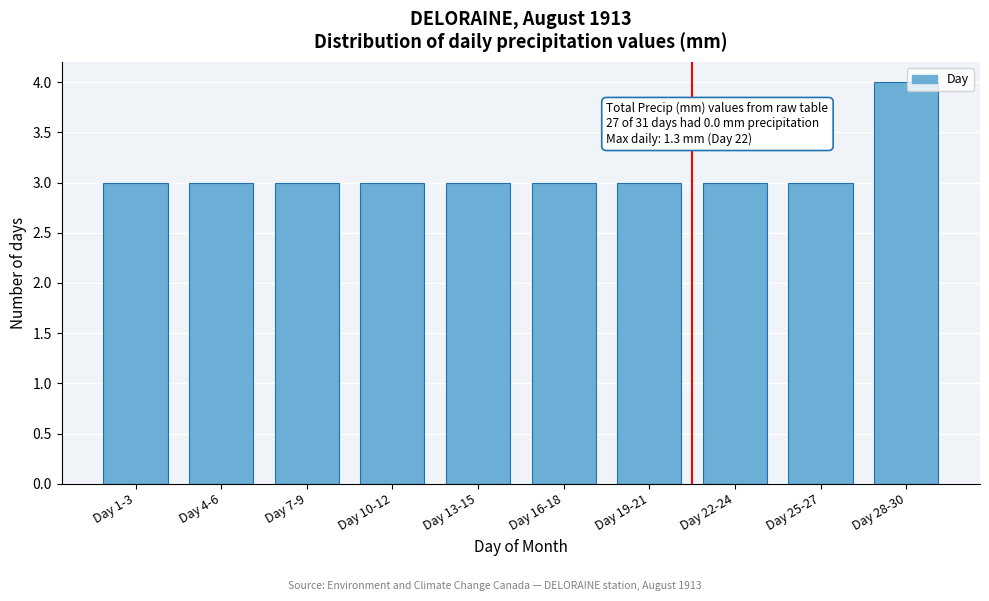

Reading right to left, extract all data points from this chart.

4	3	3	3	3	3	3	3	3	3